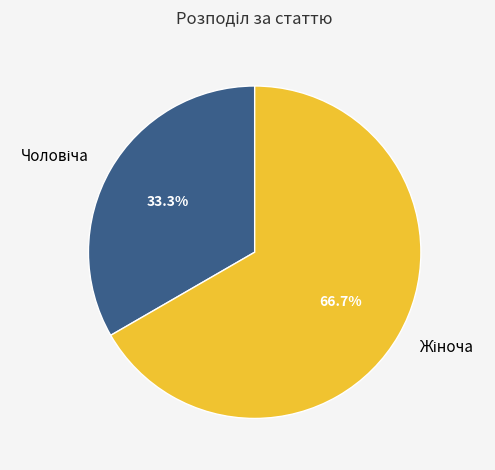

Is there a majority slice in this chart?

Yes